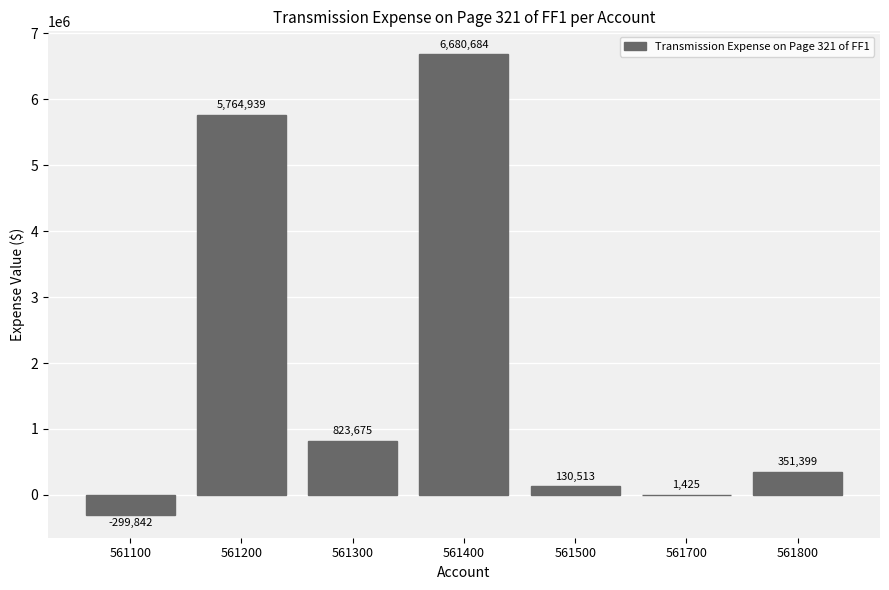

What value does the data have at 561200, to the nearest 100?

5764900